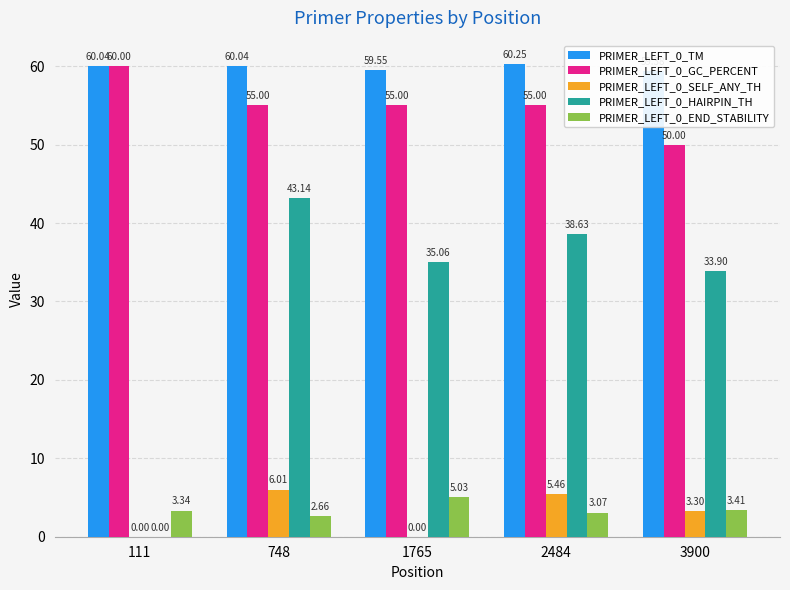

Which series has the widest spread of values?

PRIMER_LEFT_0_HAIRPIN_TH